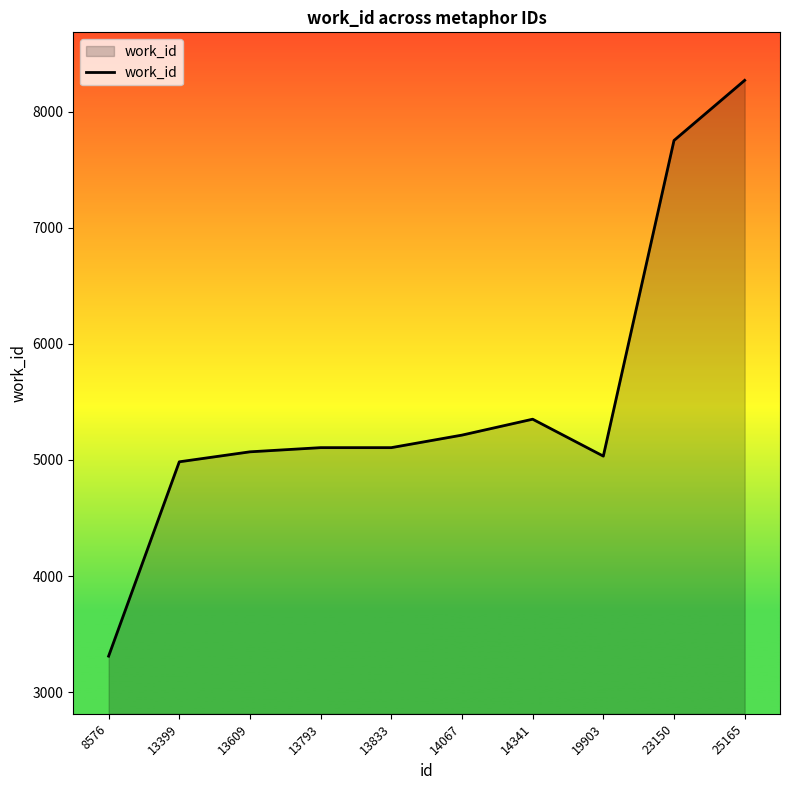

At which category does the chart reach its minimum across all series?

8576